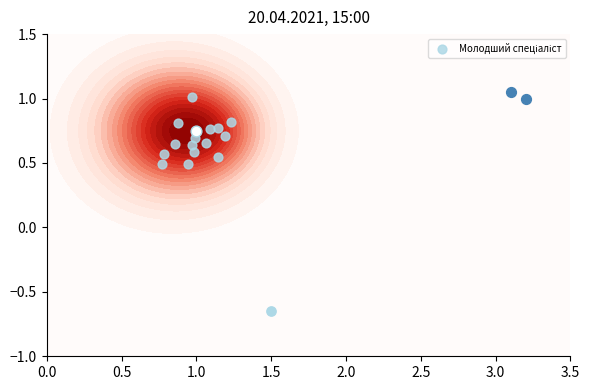

What is the sum of all values?

10.2